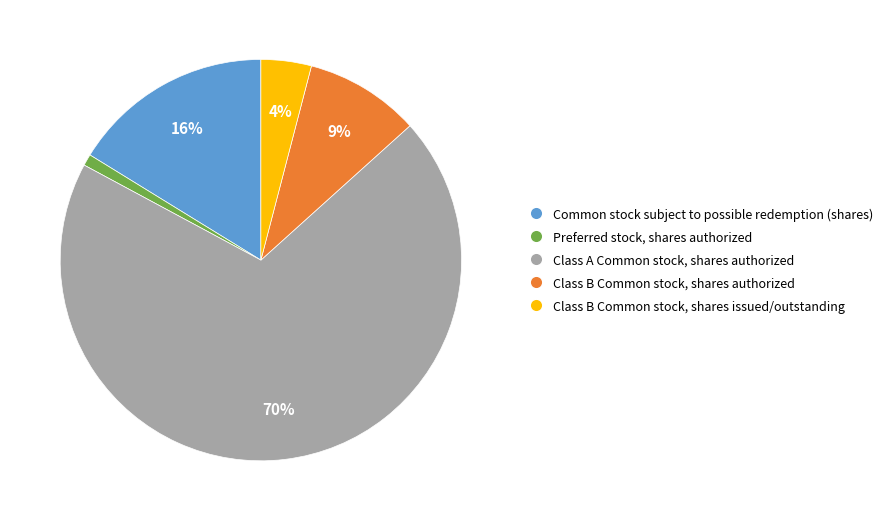

To the nearest percent, what is the difference between the Preferred stock, shares authorized and Common stock subject to possible redemption (shares) slice percentages?

15%